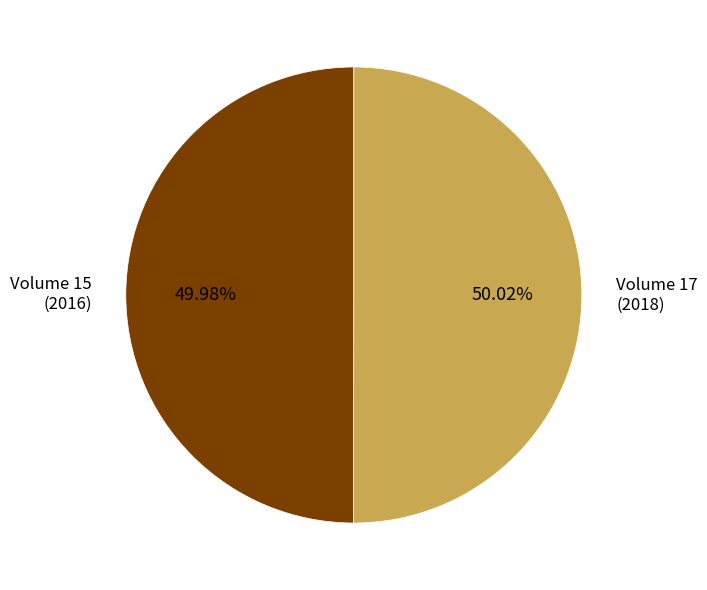

Approximately how many times larger is the value at Volume 15 (2016) compared to Volume 17 (2018)?

1.0